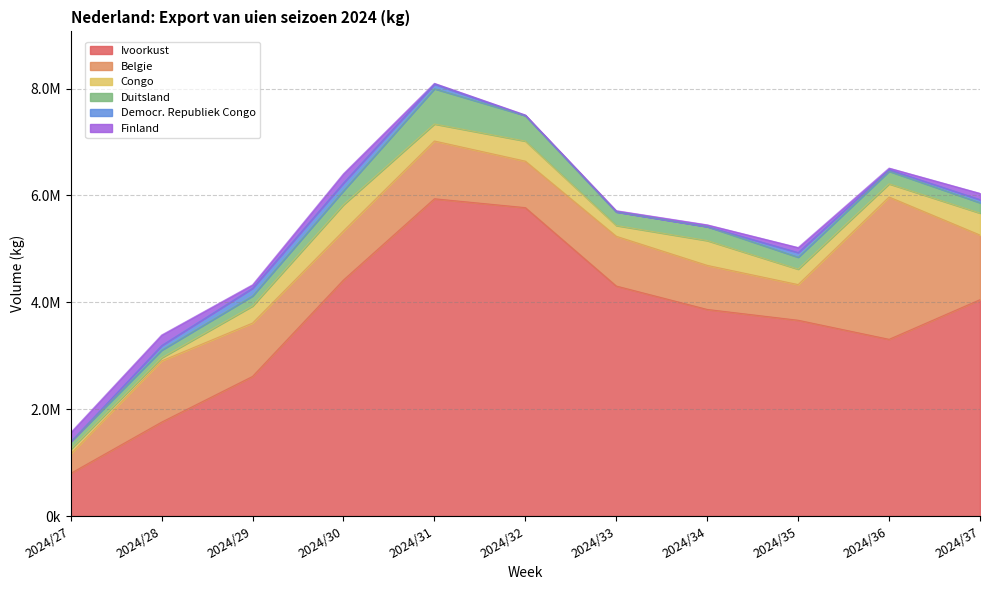

How many lines are shown in the chart?

6